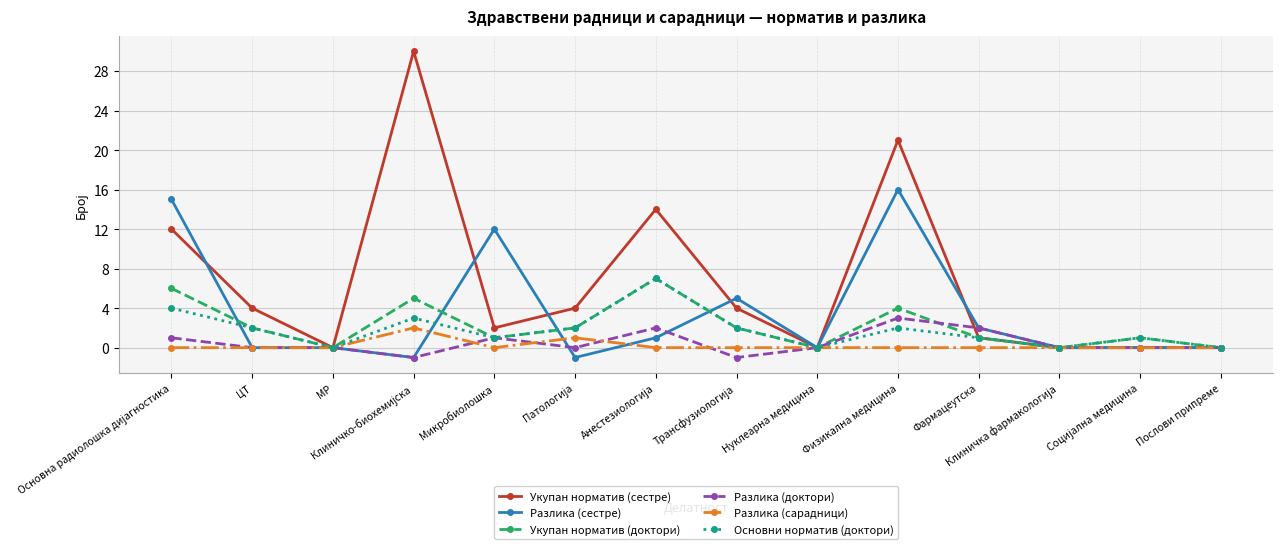

The Разлика (доктори) series shows 1 at Физикална медицина. True or false?

False